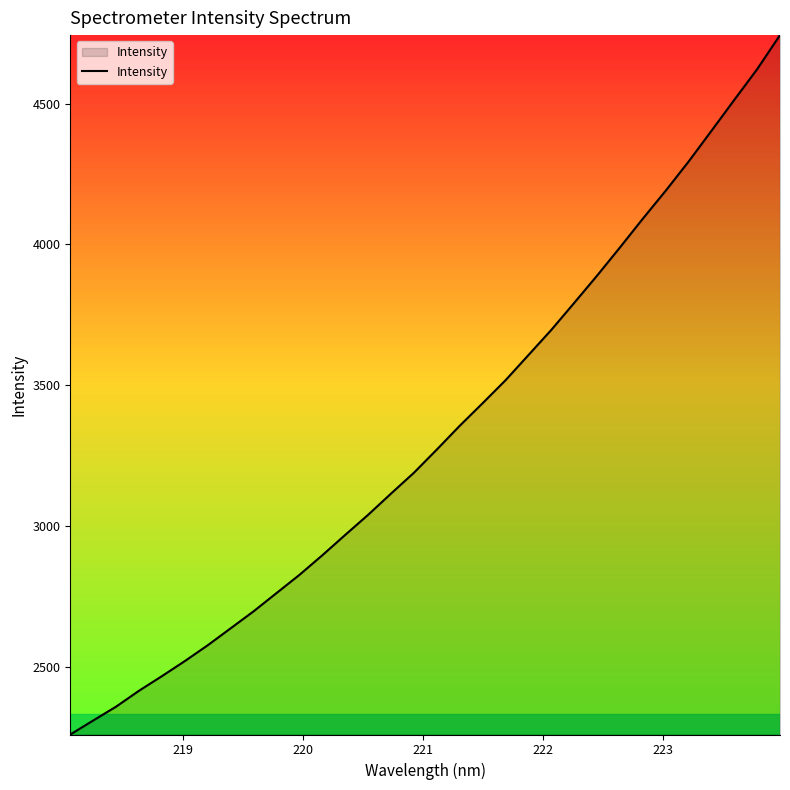

What is the difference between the maximum and minimum values?

2483.9